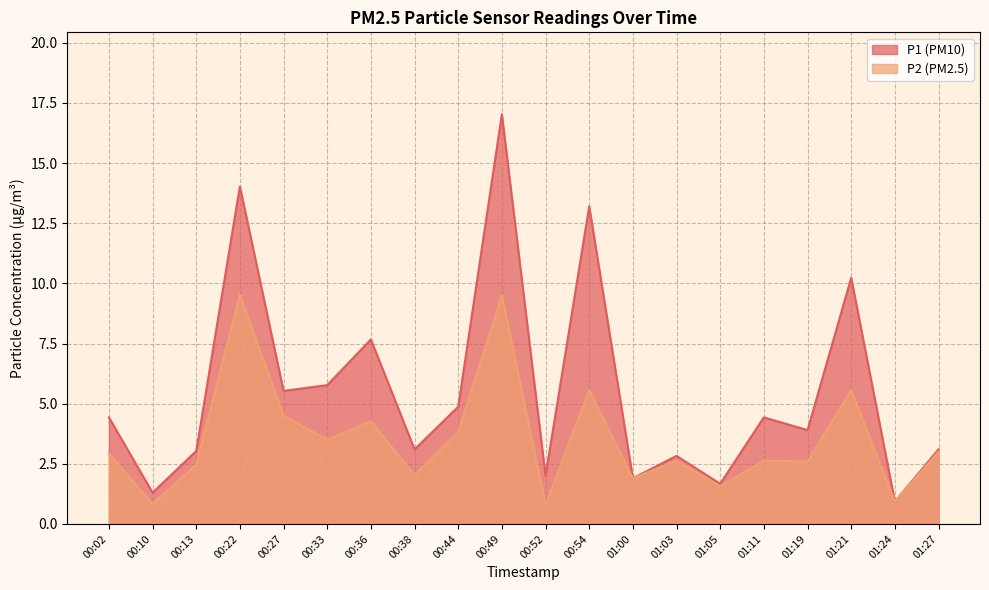

What is the spread (max minus min) of values at 00:36?

3.4